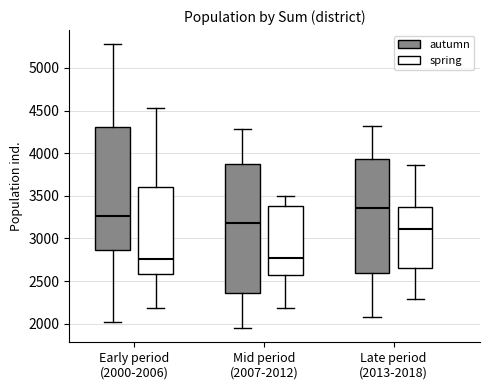

Where does the median line of the box for Early period (2000-2006) (autumn) sit on the y-axis? The values are not printed on the chart, so give them approximately, as read against the axis.

3250